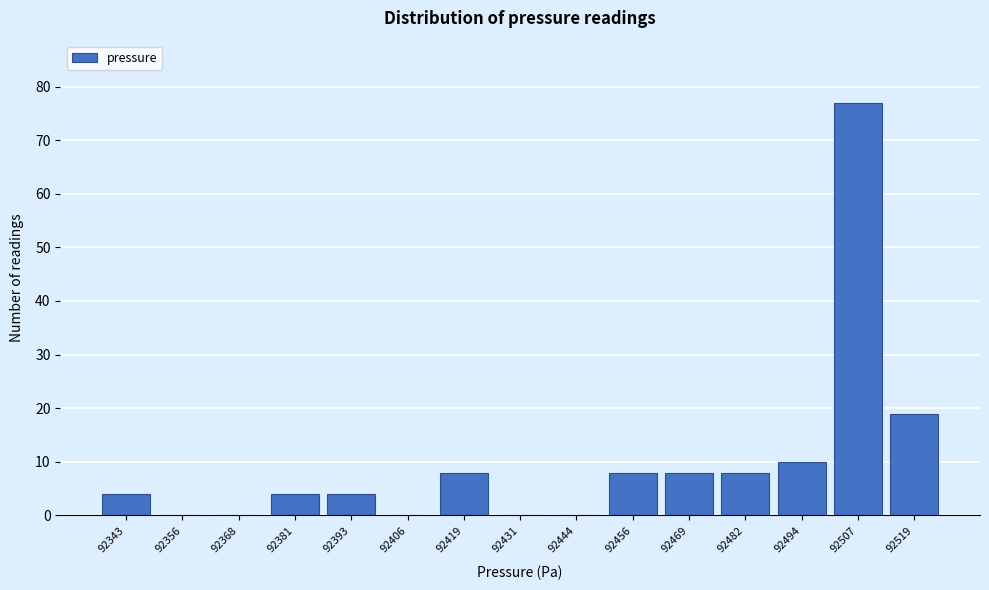

Reading left to right, extract all data points from this chart.

92343=4	92356=0	92368=0	92381=4	92393=4	92406=0	92419=8	92431=0	92444=0	92456=8	92469=8	92482=8	92494=10	92507=77	92519=19